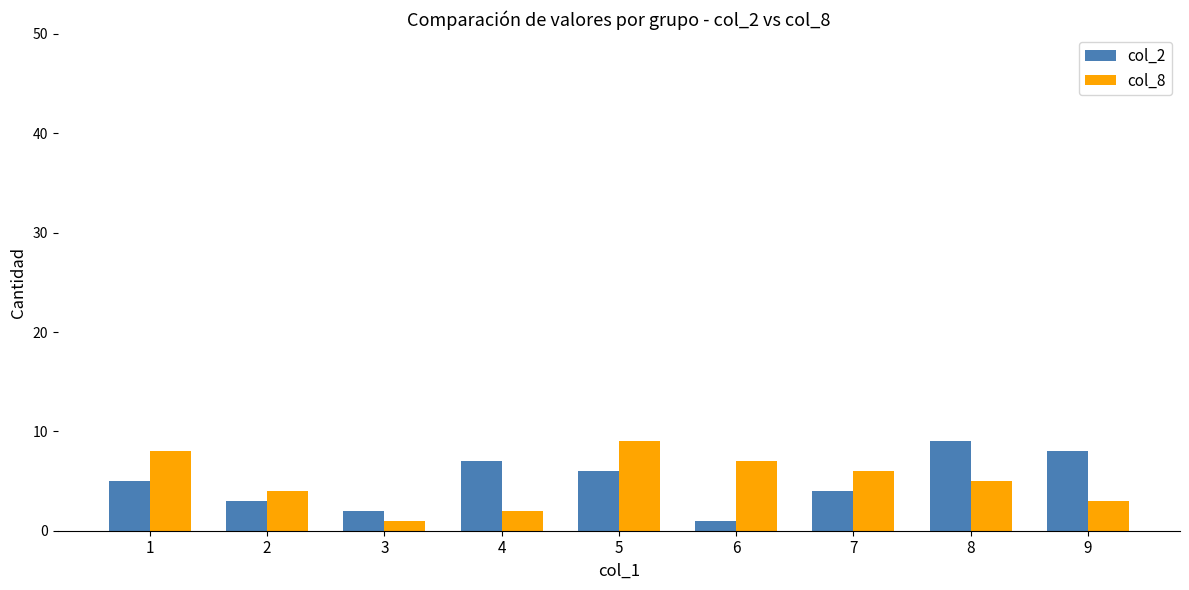

Does the chart contain any negative values?

No